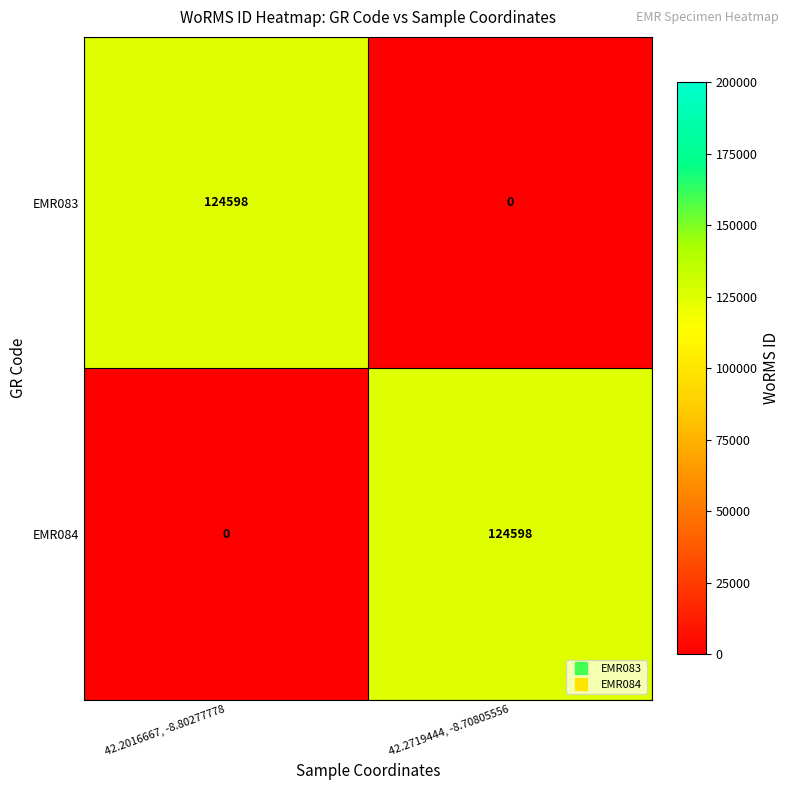

At which label is EMR084 closest to 62299?

42.2016667, -8.80277778